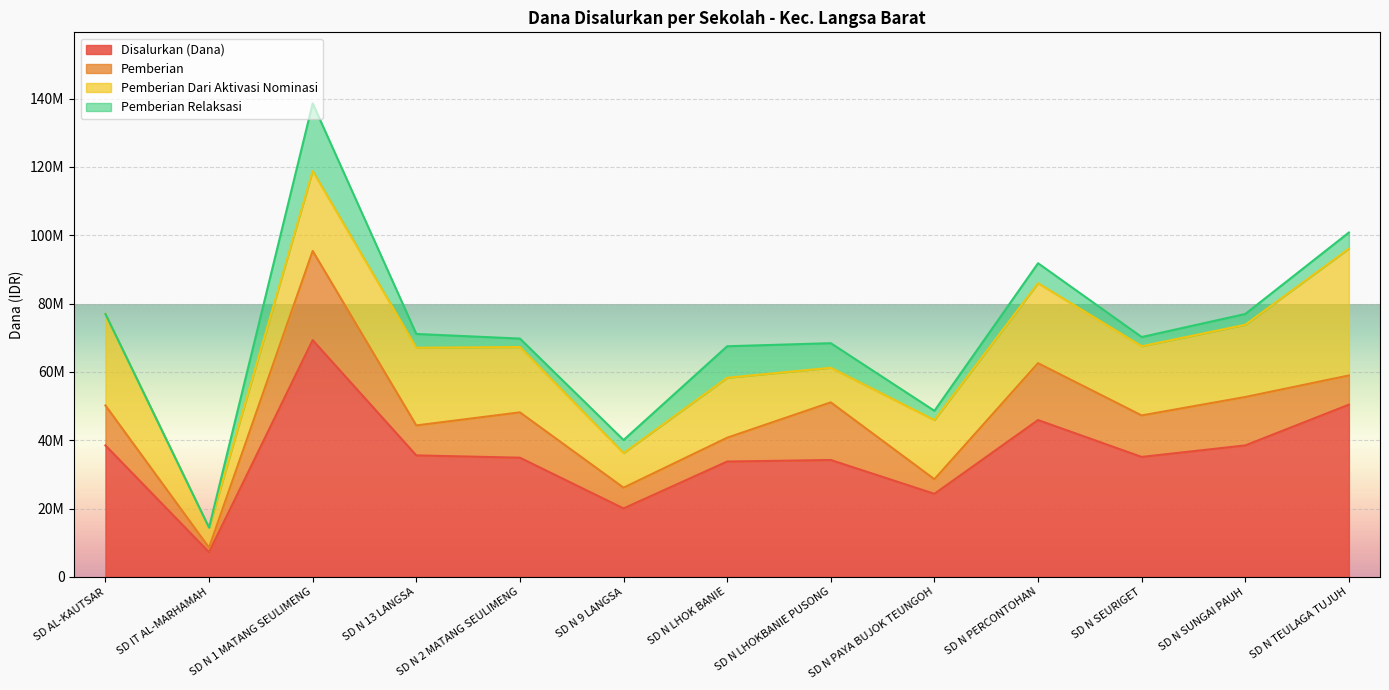

List the labels in order of Pemberian Relaksasi value, smallest first.

SD AL-KAUTSAR, SD IT AL-MARHAMAH, SD N 2 MATANG SEULIMENG, SD N PAYA BUJOK TEUNGOH, SD N SEURIGET, SD N SUNGAI PAUH, SD N 9 LANGSA, SD N 13 LANGSA, SD N TEULAGA TUJUH, SD N PERCONTOHAN, SD N LHOKBANIE PUSONG, SD N LHOK BANIE, SD N 1 MATANG SEULIMENG